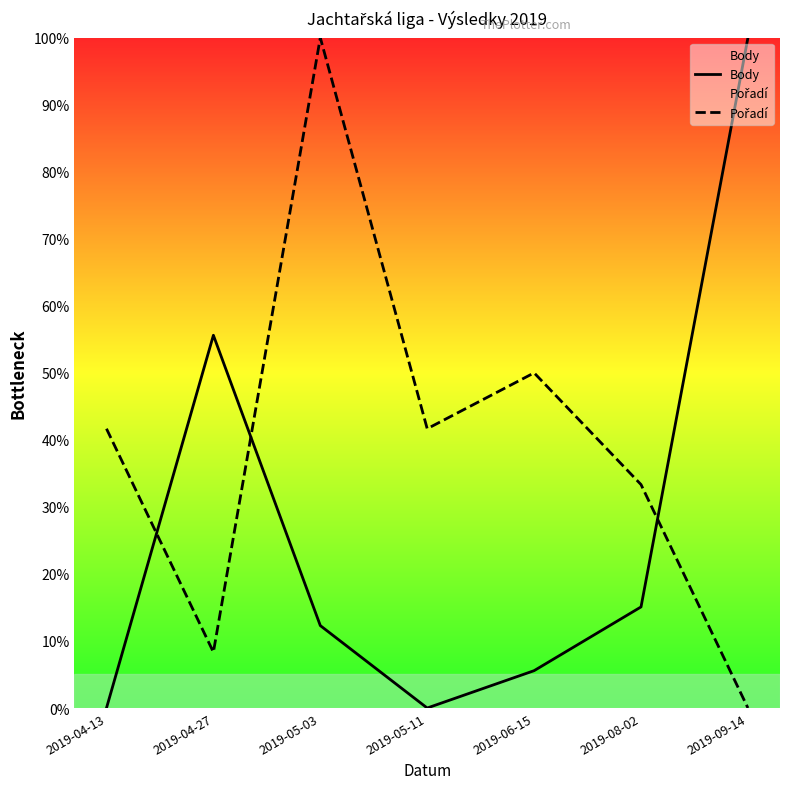

What is the sum of all Body values?

188.6